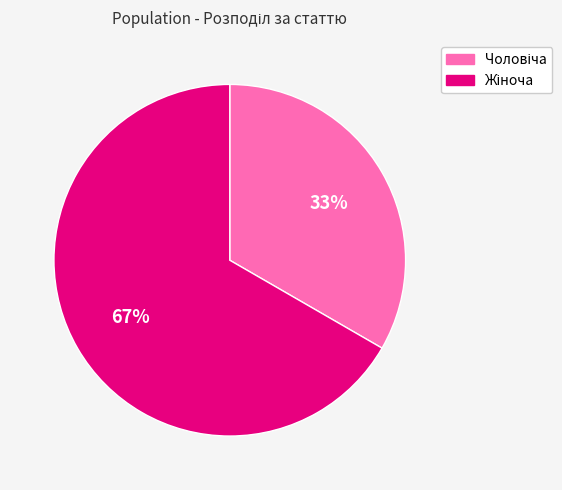

To the nearest percent, what is the average slice percentage?

50%